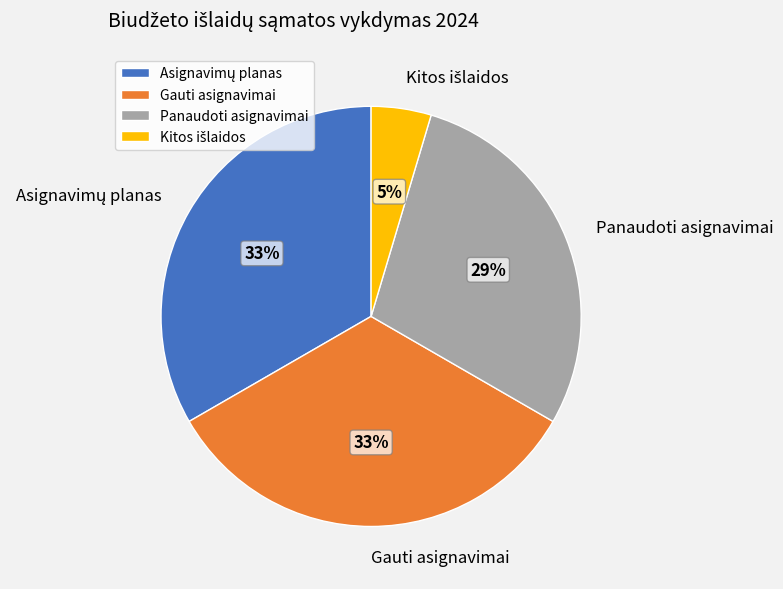

To the nearest percent, what is the average slice percentage?

25%